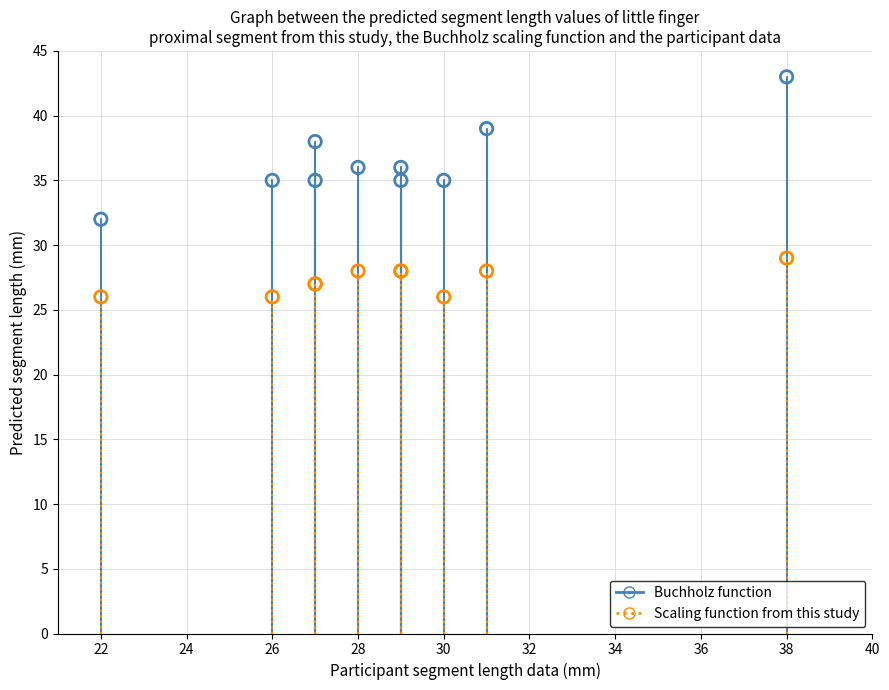

Which series contains the lowest Y value?

Scaling function from this study